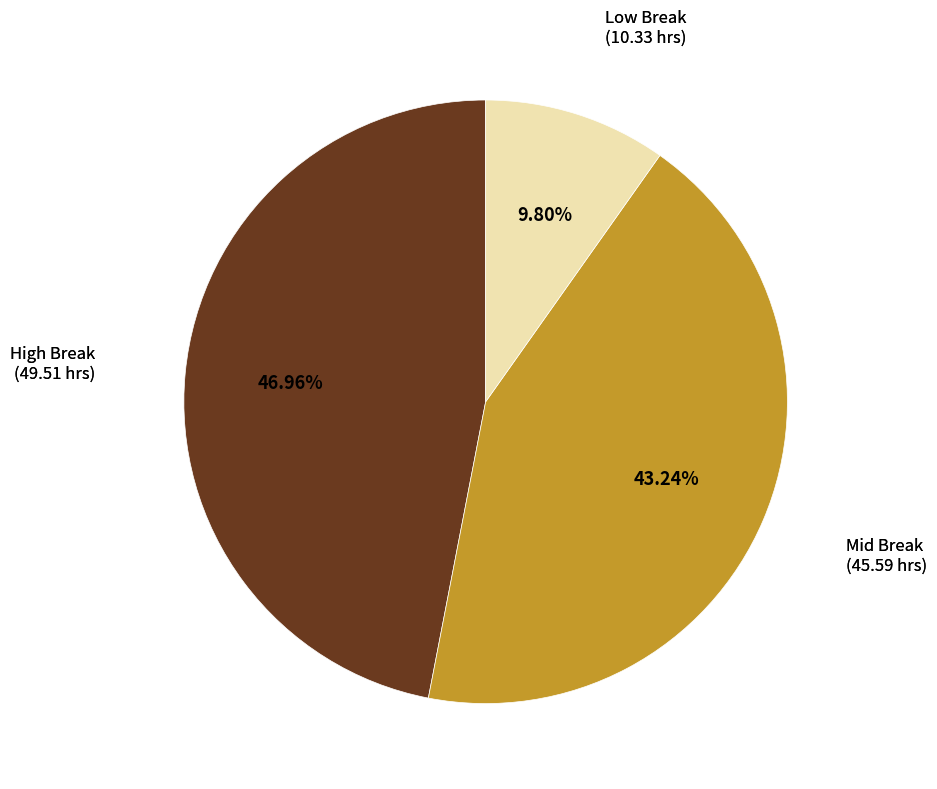

To the nearest percent, what is the average slice percentage?

33%